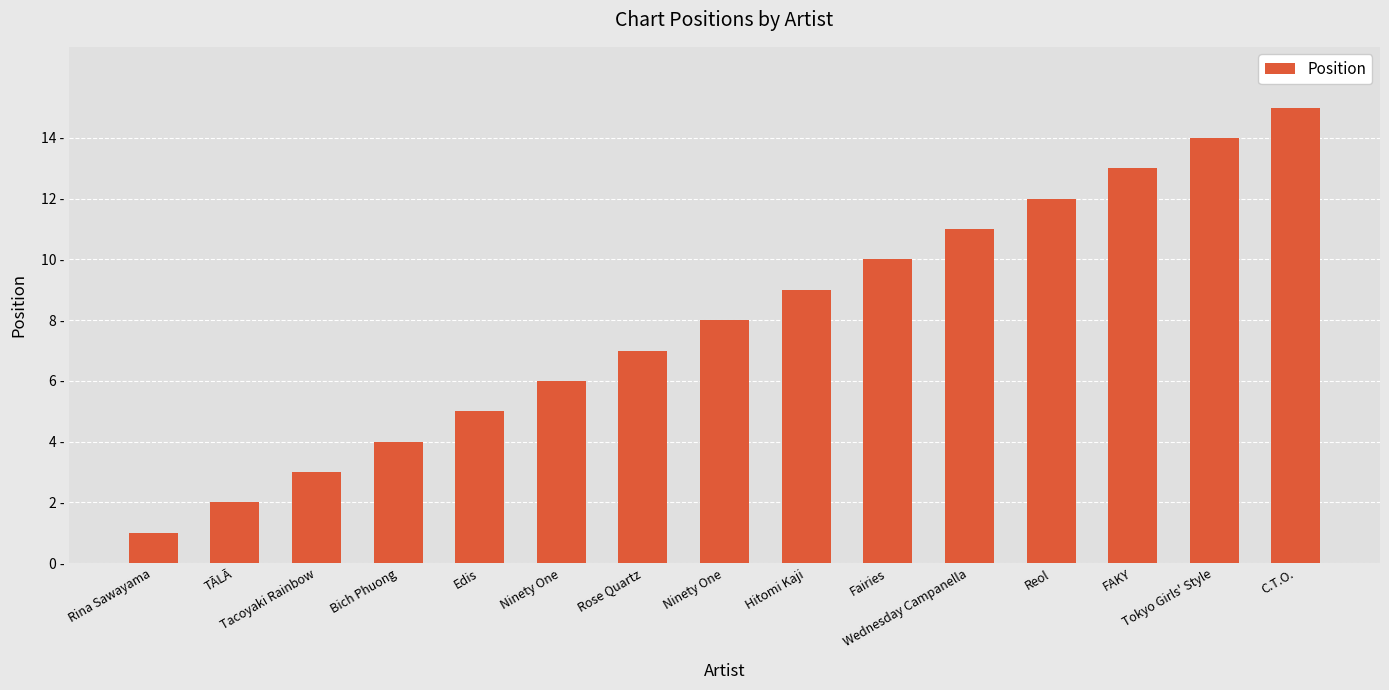

At which category does the chart reach its peak across all series?

C.T.O.